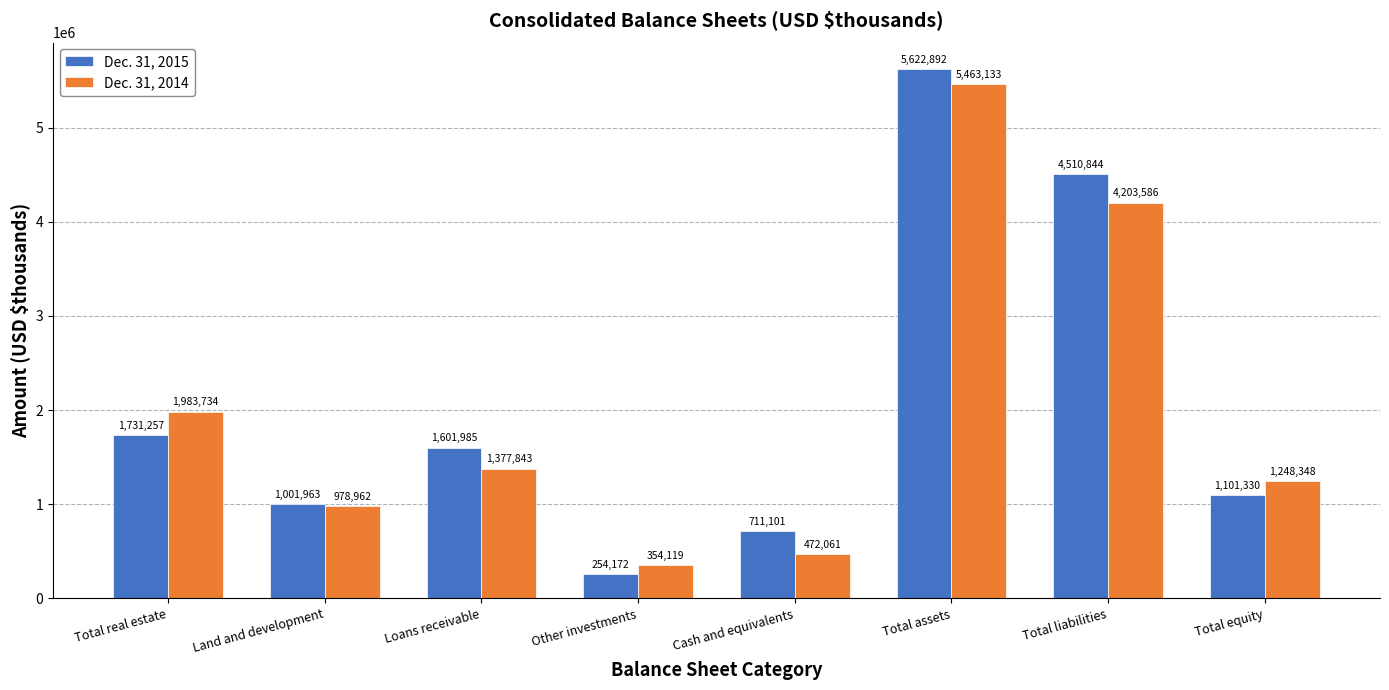

What is the total value across all series at Cash and equivalents?

1183162